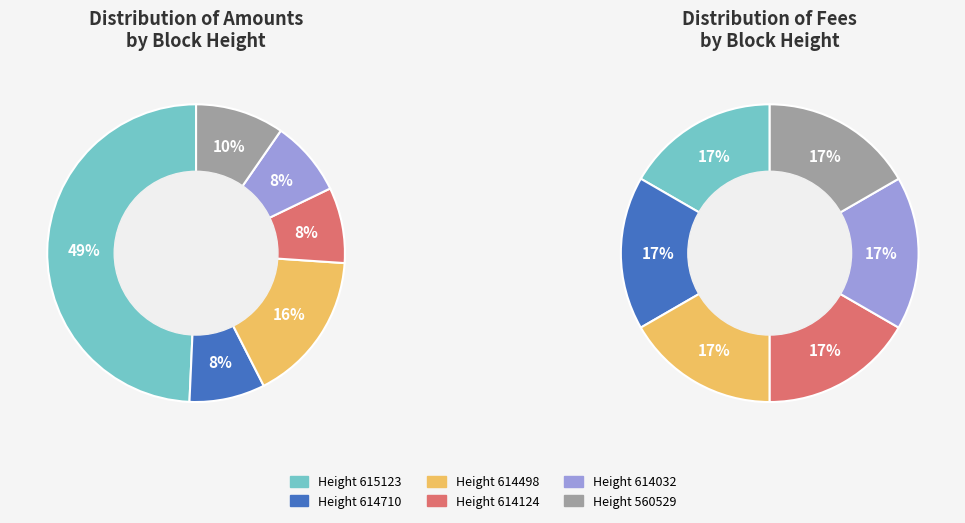

Is 615123 the majority of the pie?

No